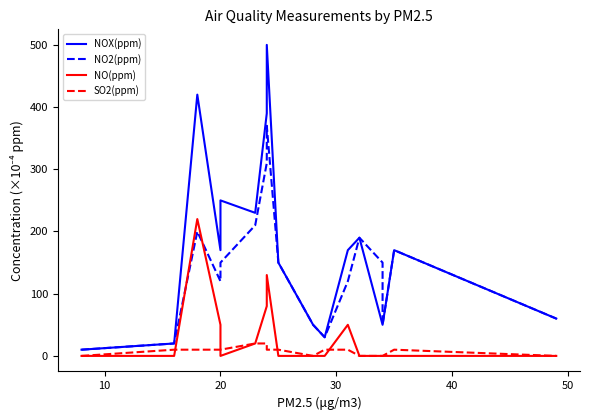

How many values in the NO(ppm) series exceed 0?

6